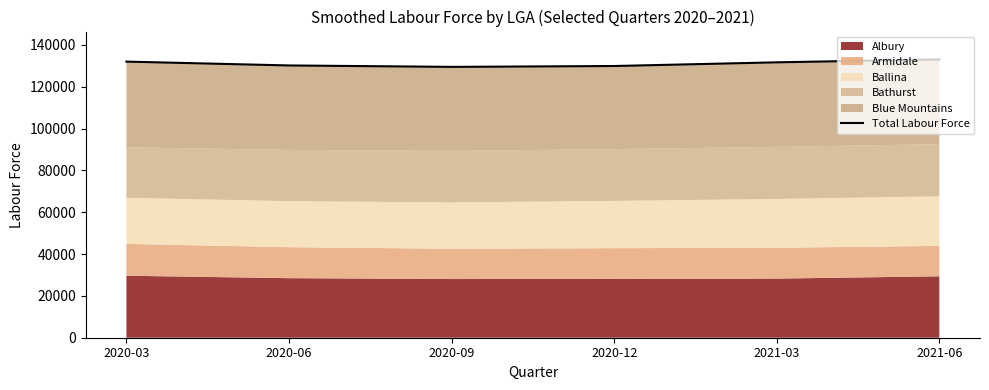

Reading left to right, list all the values displayed in this chart.

131999	130167	129486	129897	131660	133068